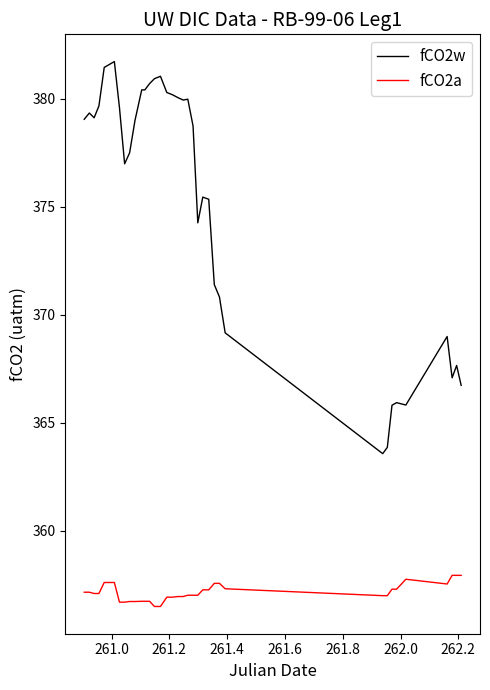

List the series in order of their overall mean, lowest first.

fCO2a, fCO2w